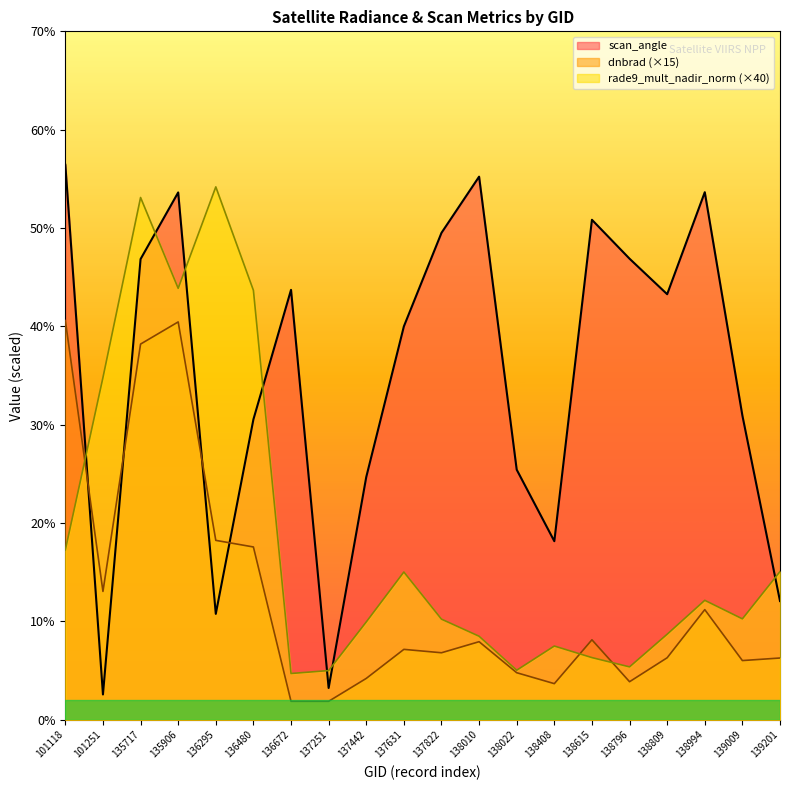

Between 139009 and 139201, which series saw the biggest shift?

scan_angle